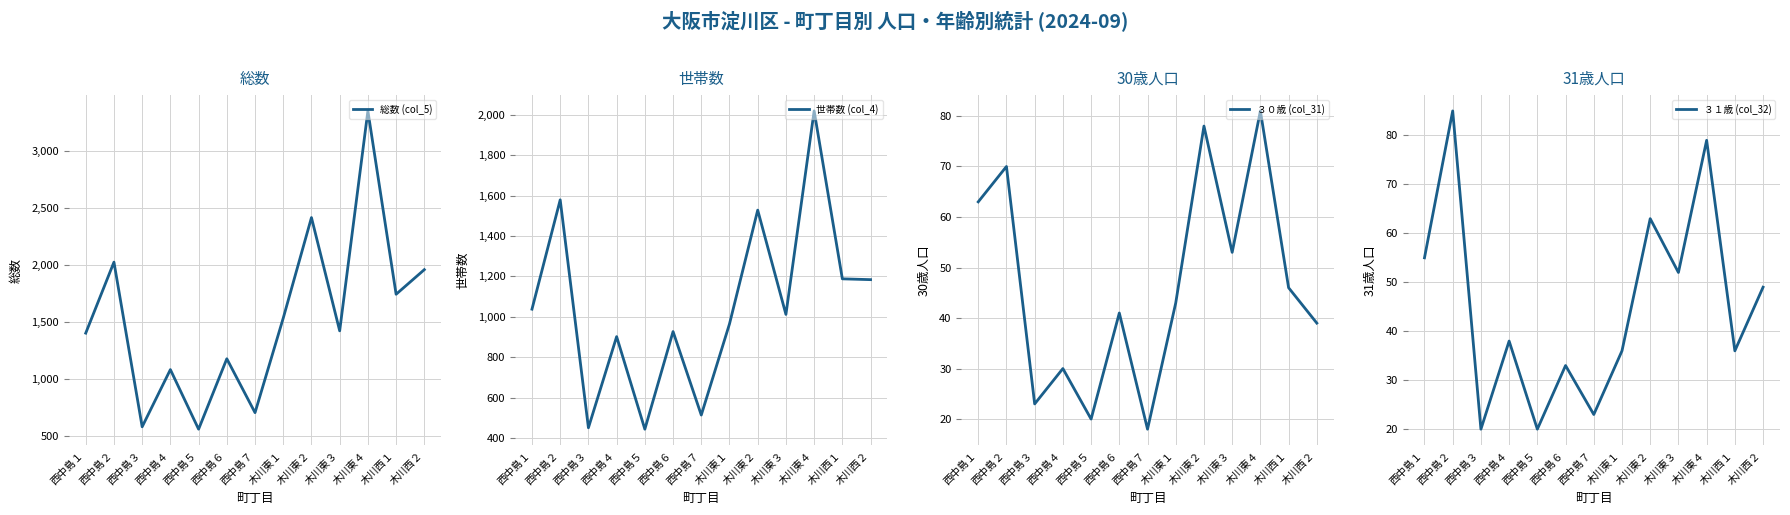

What is the difference between the 総数 (col_5) values at 西中島５ and 木川東１?

975